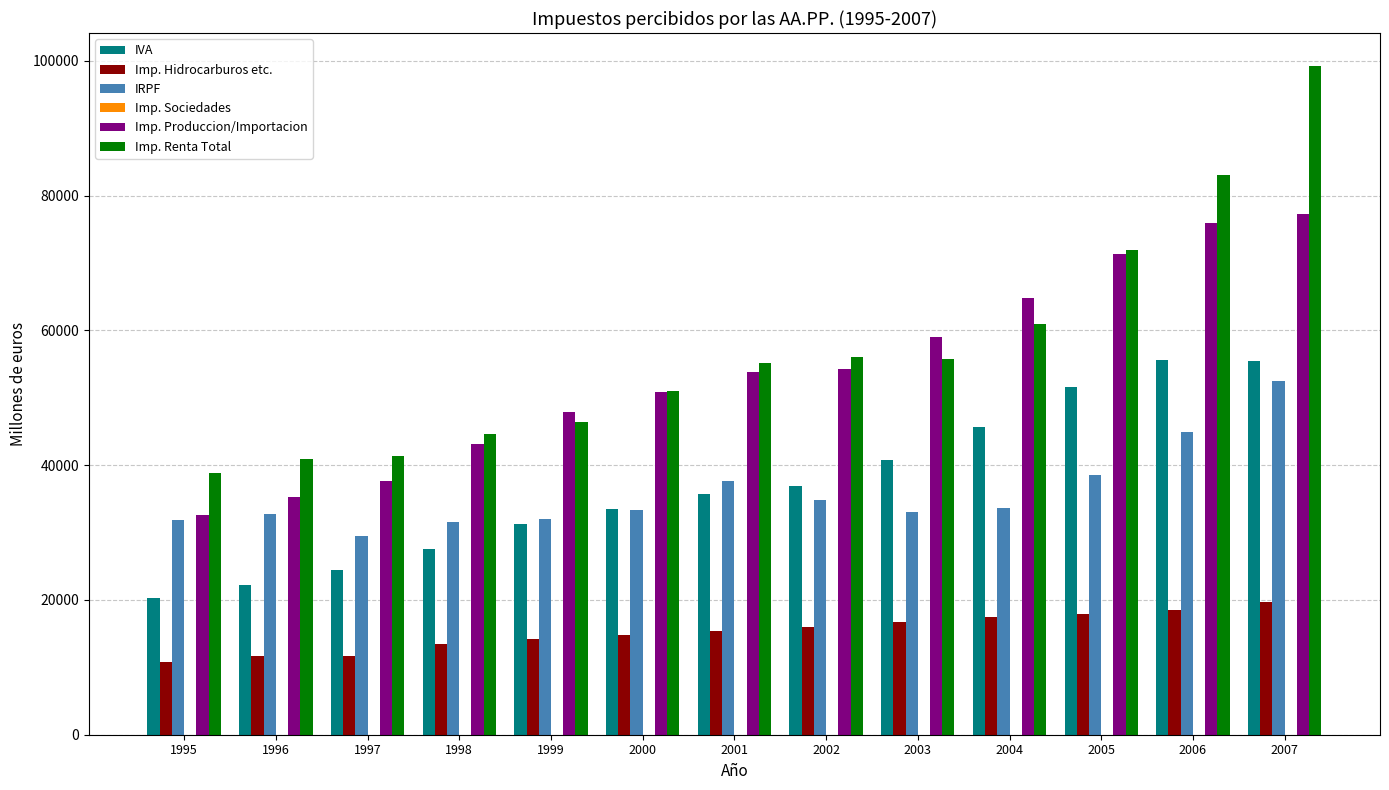

Between 2002 and 2005, which series saw the biggest shift?

Imp. Produccion/Importacion